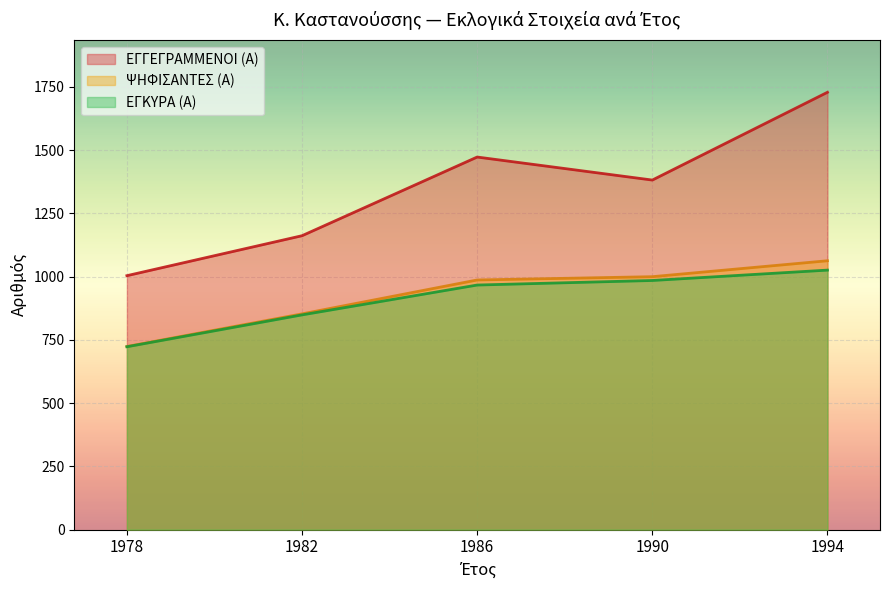

At which category does the chart reach its minimum across all series?

1978